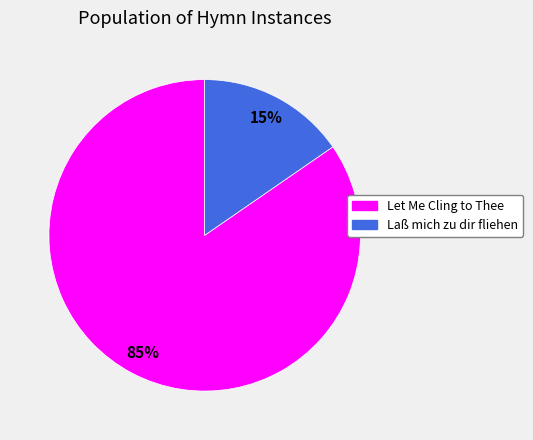

Which category has the smallest portion of the pie?

Laß mich zu dir fliehen